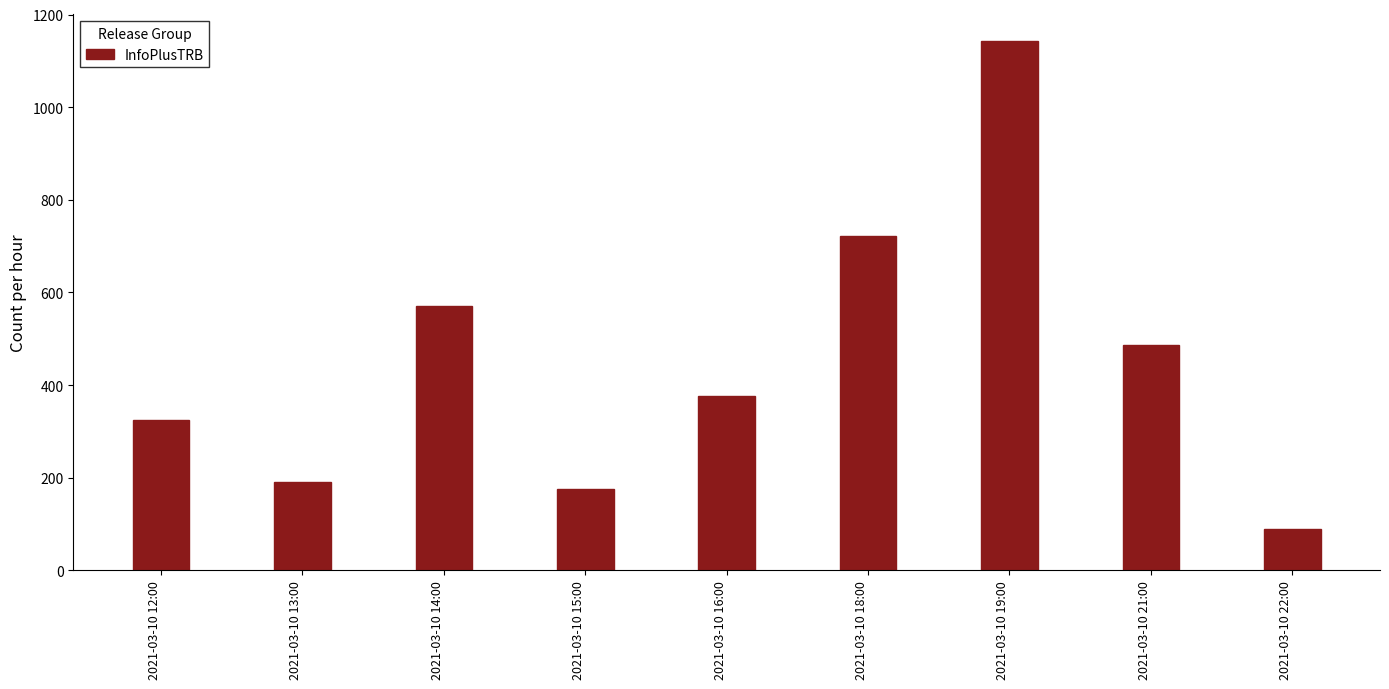

Read the value at 2021-03-10 18:00, to the nearest 10.

720